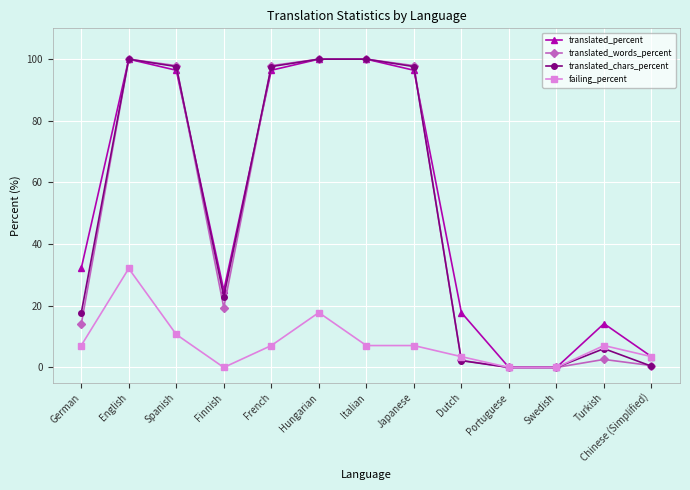

The translated_words_percent series shows 0.6 at Chinese (Simplified). True or false?

True